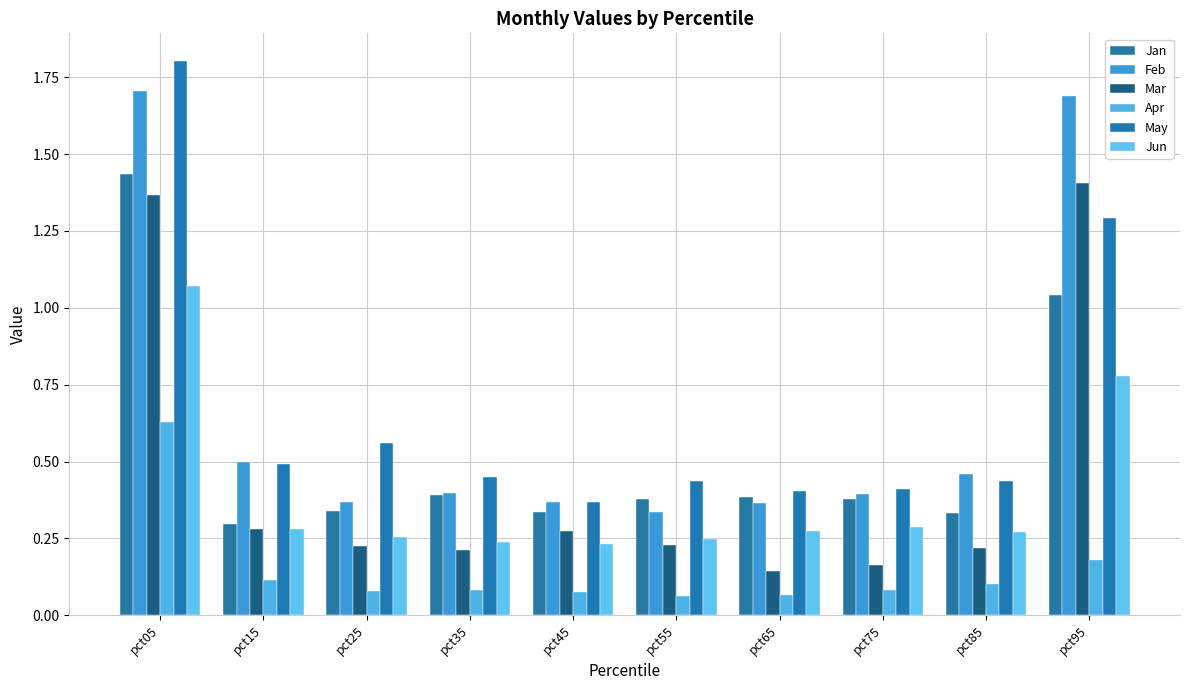

What is the smallest value displayed?

0.1